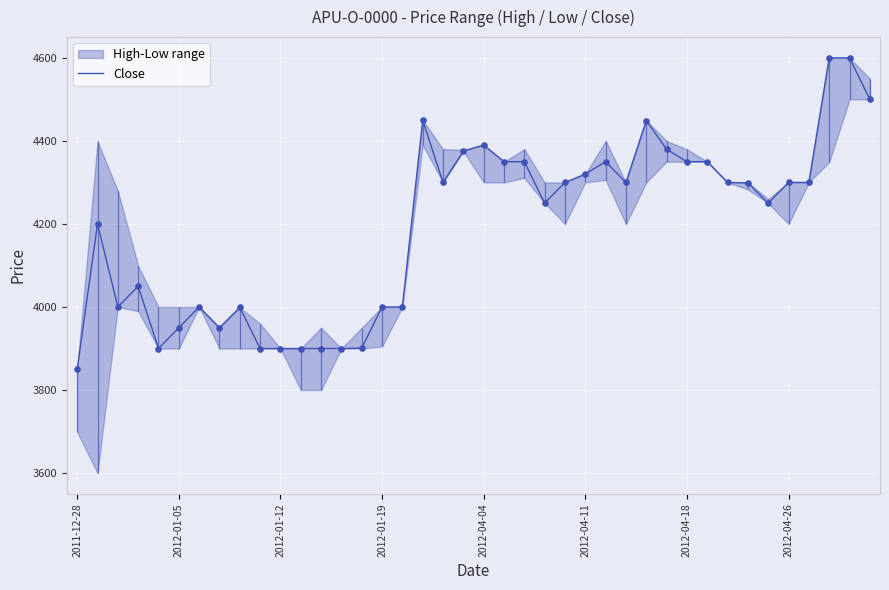

What is the change in value from 11 to 21?

+450